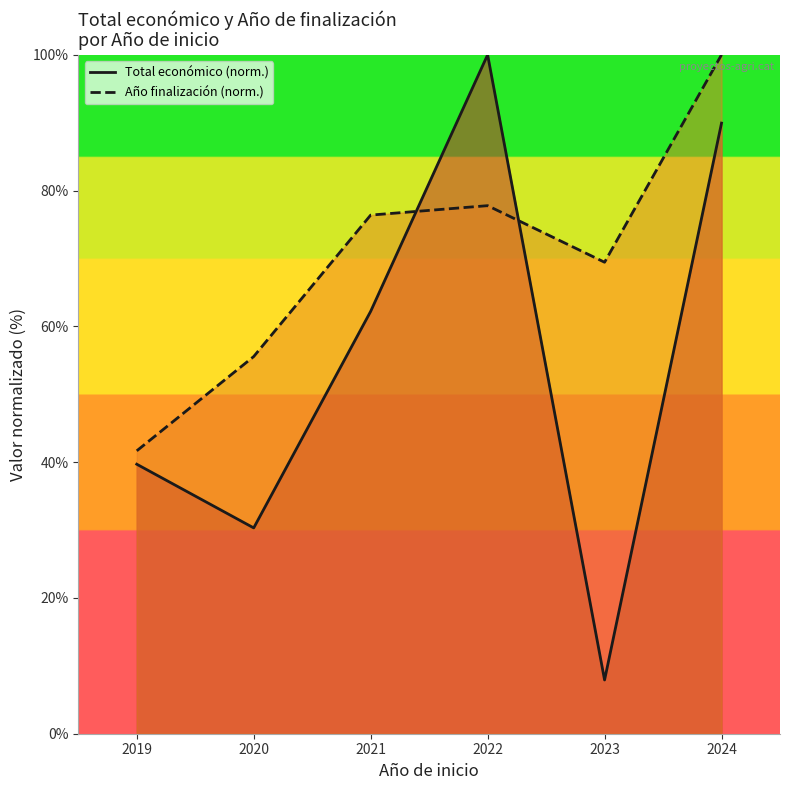

True or false: Total económico (normalizado) and Año finalización (norm. - 2020) cross at least once.

True